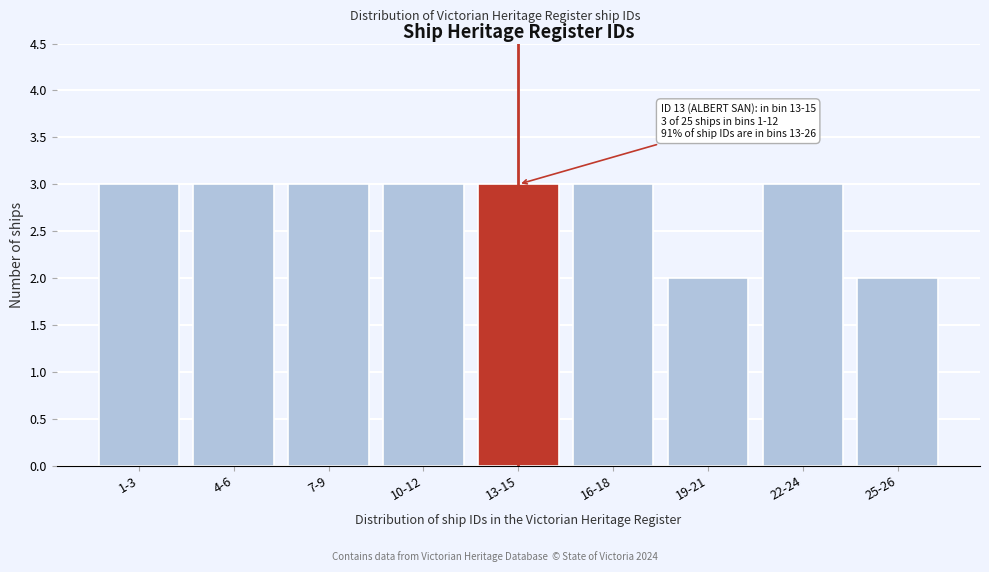

Reading right to left, what are all the values shown in this chart?

25-26=2	22-24=3	19-21=2	16-18=3	13-15=3	10-12=3	7-9=3	4-6=3	1-3=3